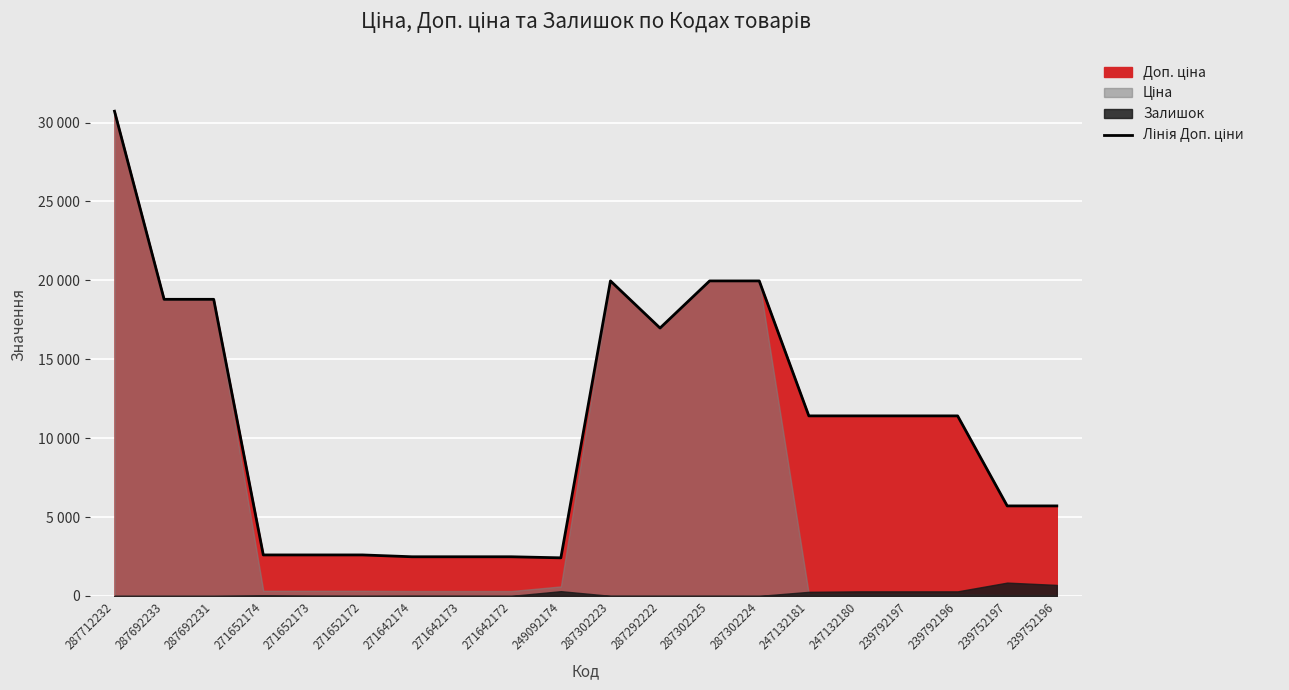

Which label corresponds to the smallest value in the chart?

249092174